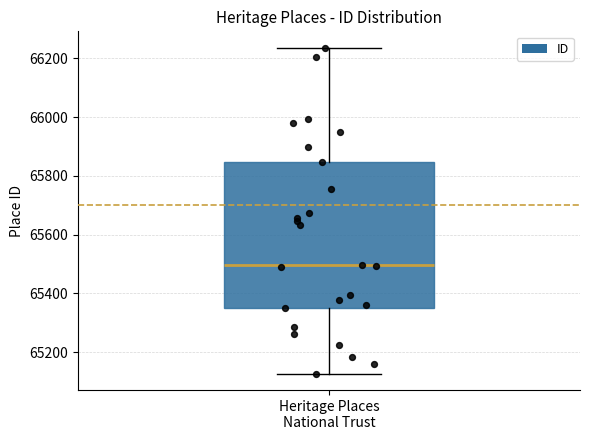

Where does the upper whisker of the box for Heritage Places National Trust end on the y-axis? The values are not printed on the chart, so give them approximately, as read against the axis.

66240